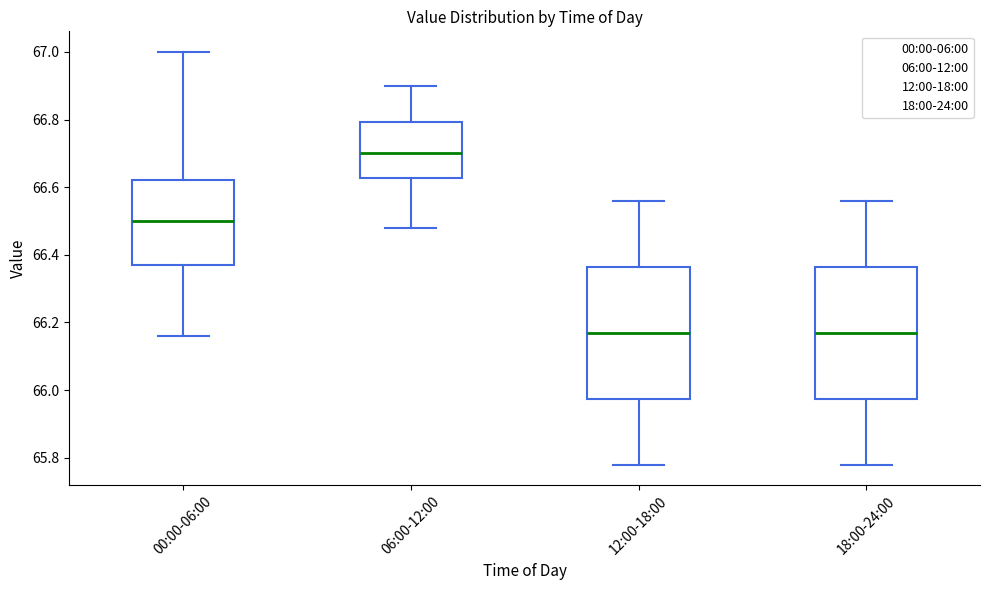

Where is the upper edge of the box for 06:00-12:00 on the y-axis? The values are not printed on the chart, so give them approximately, as read against the axis.

66.80